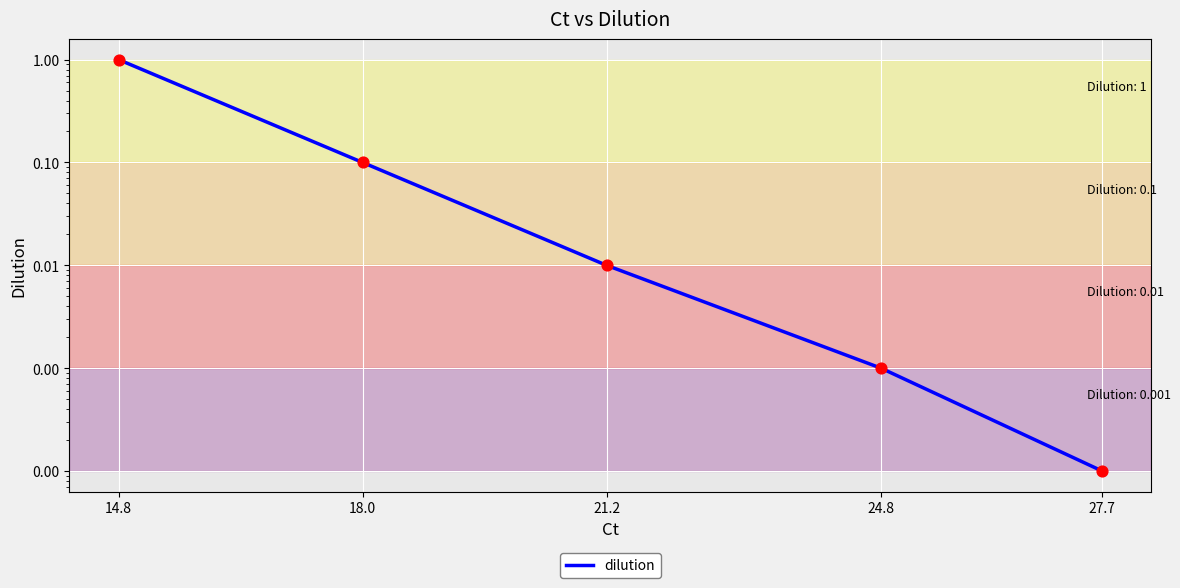

Which has a higher value, 24.8 or 18.0?

18.0